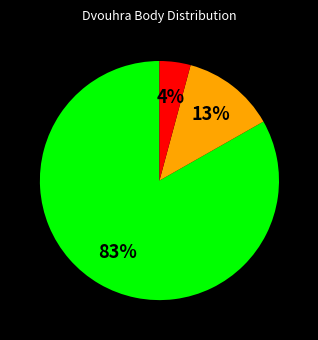

To the nearest percent, what is the average slice percentage?

33%